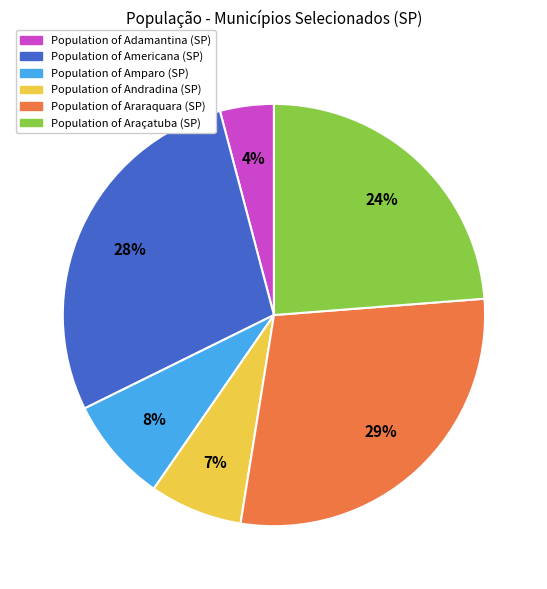

Is the sum of Population of Araraquara (SP) and Population of Adamantina (SP) greater than half?

No